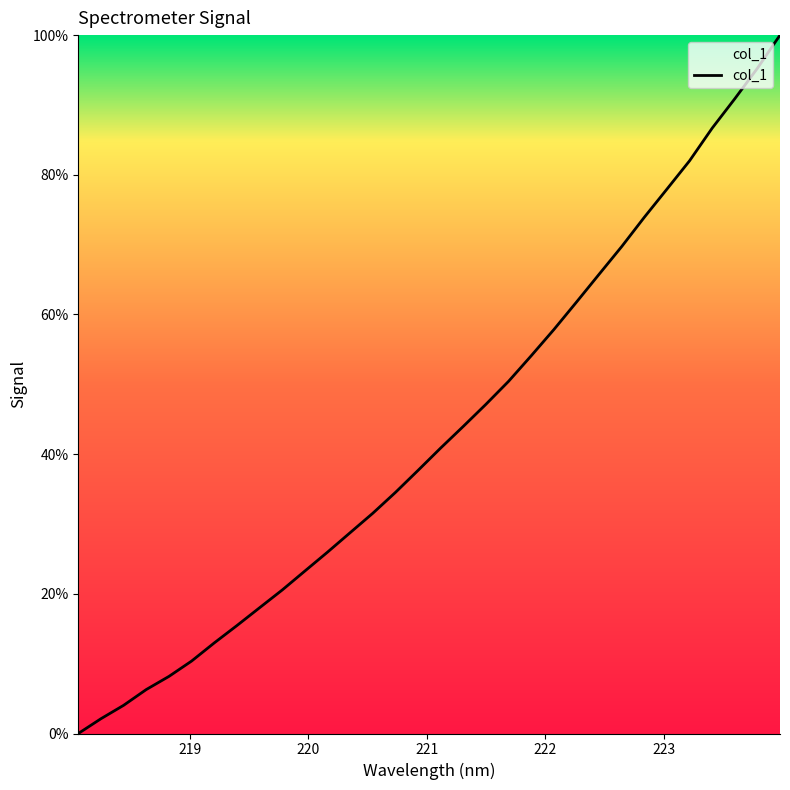

What is the maximum value shown in the chart?

100.0